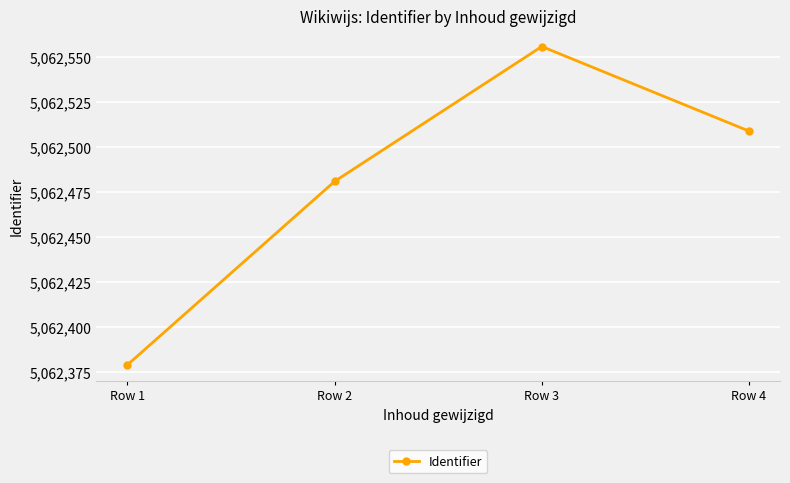

Reading left to right, transcribe all the data shown in this chart.

Row 1=5062379	Row 2=5062481	Row 3=5062556	Row 4=5062509